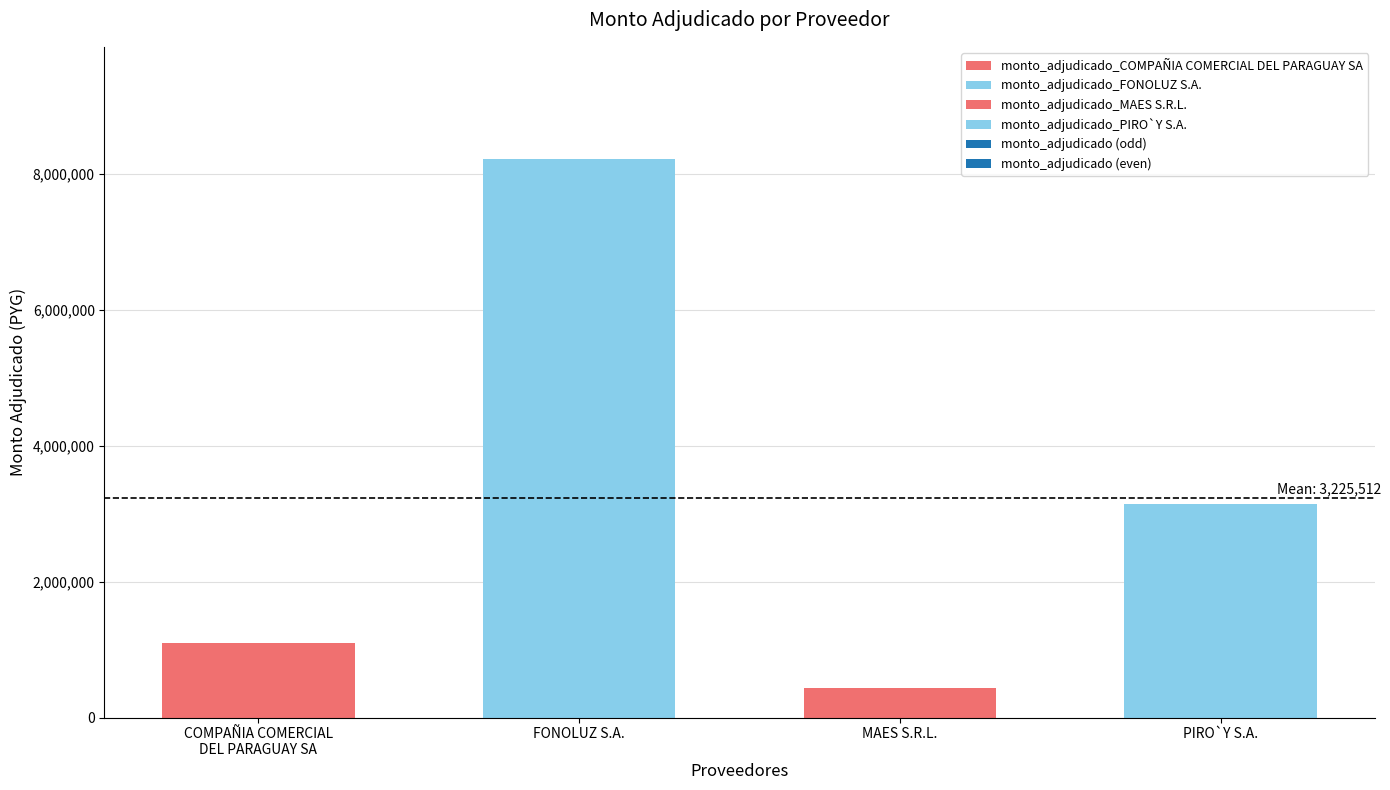

Count the number of data series in this chart.

1